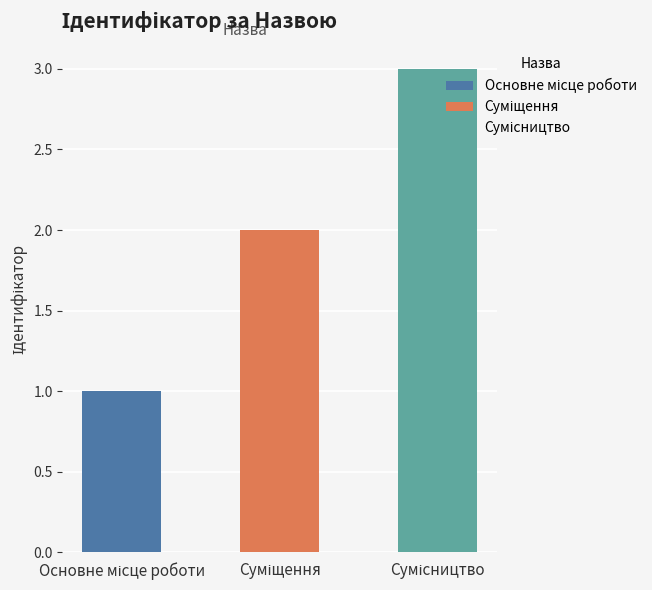

What is the greatest value displayed?

3